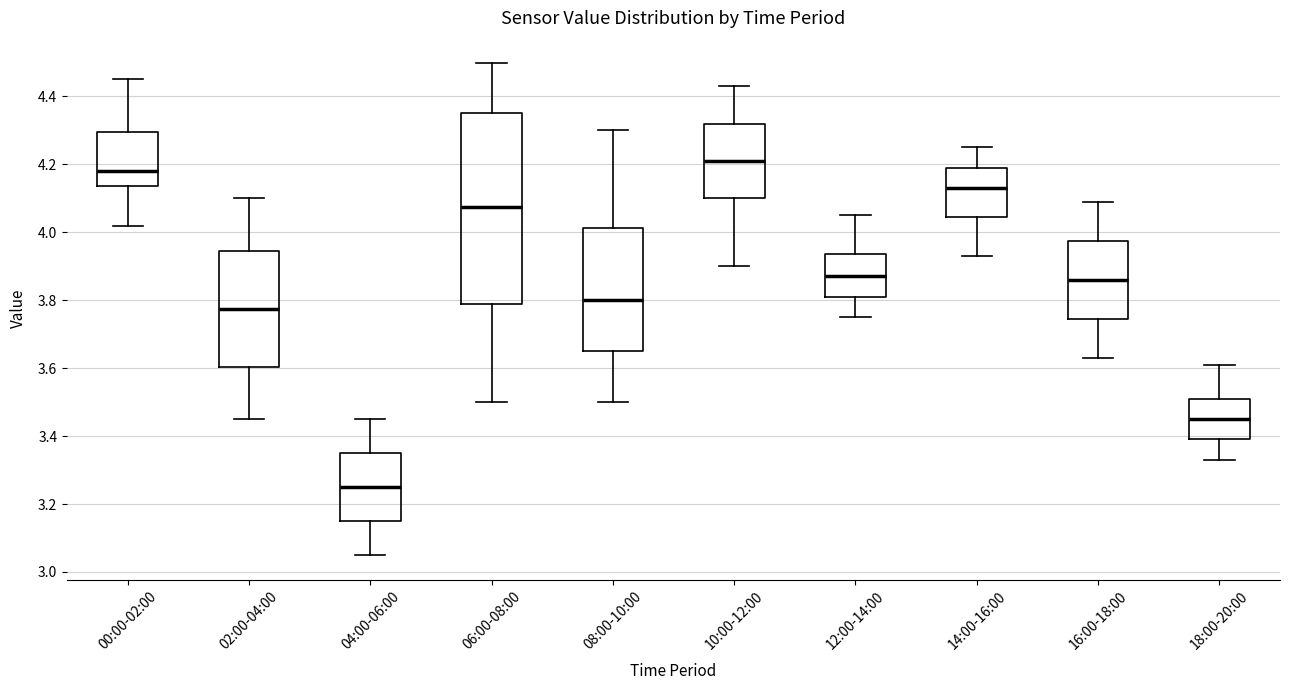

Which box has the highest median line?

10:00-12:00